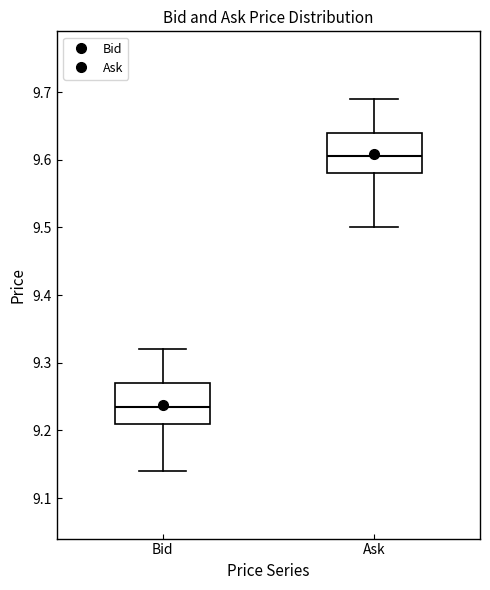

Reading left to right, read every box against the y-axis: the position of its median line, the range the box covers, and the ends of its whiskers. The values are not printed on the chart, so give them approximately, as read against the axis.

Bid: median 9.24, box 9.21 to 9.27, whiskers 9.14 to 9.32
Ask: median 9.61, box 9.58 to 9.64, whiskers 9.50 to 9.69